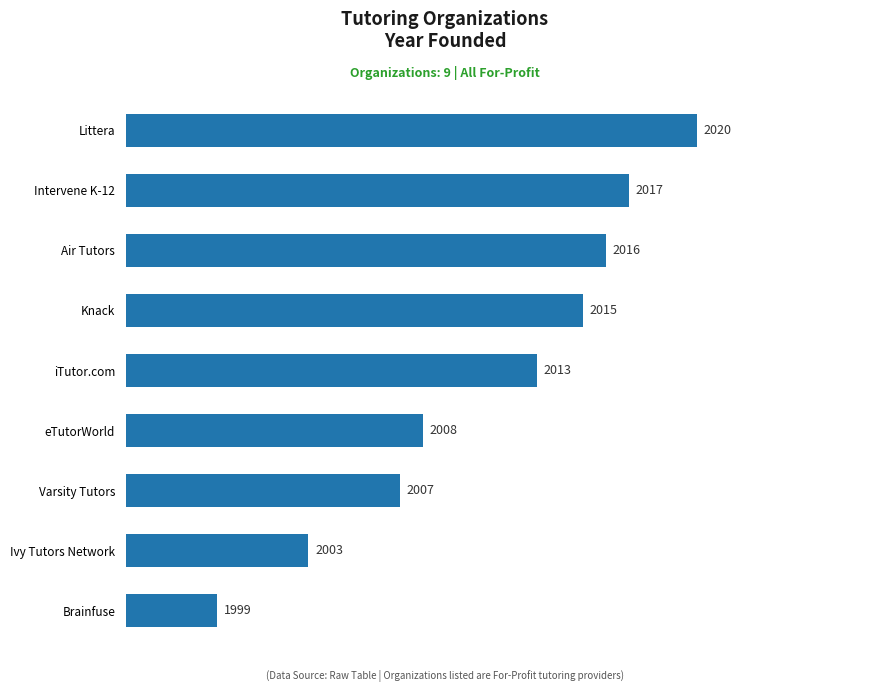

Reading bottom to top, what are all the values shown in this chart?

1999	2003	2007	2008	2013	2015	2016	2017	2020